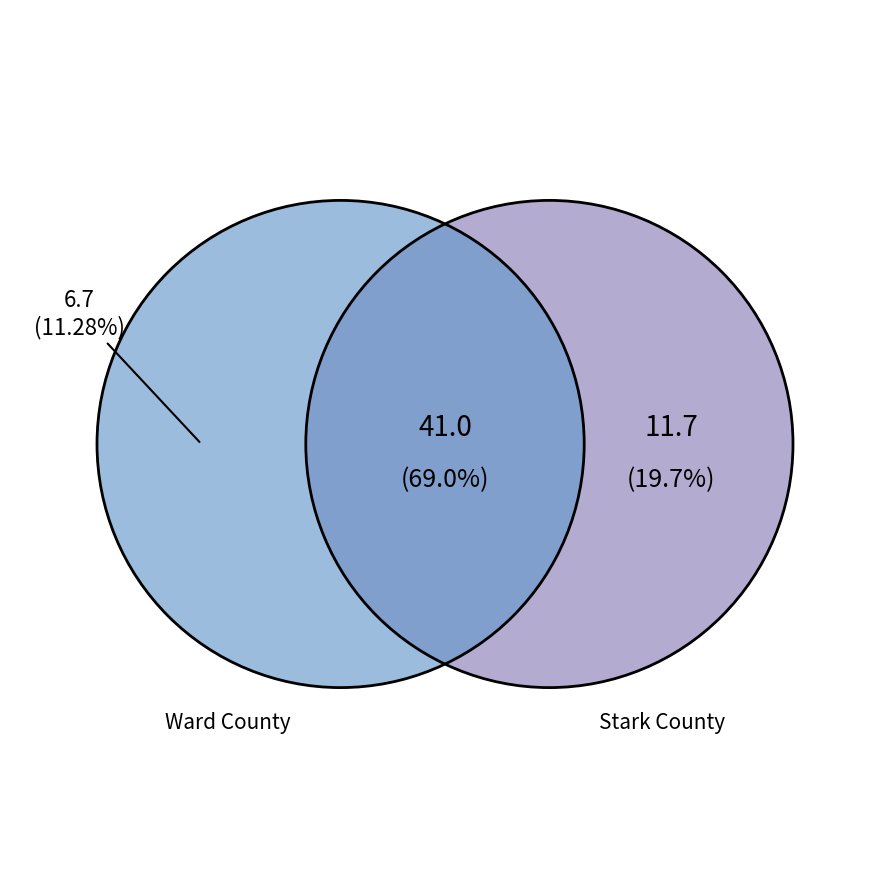

Is it true that Ward County is 21% of the pie?

False